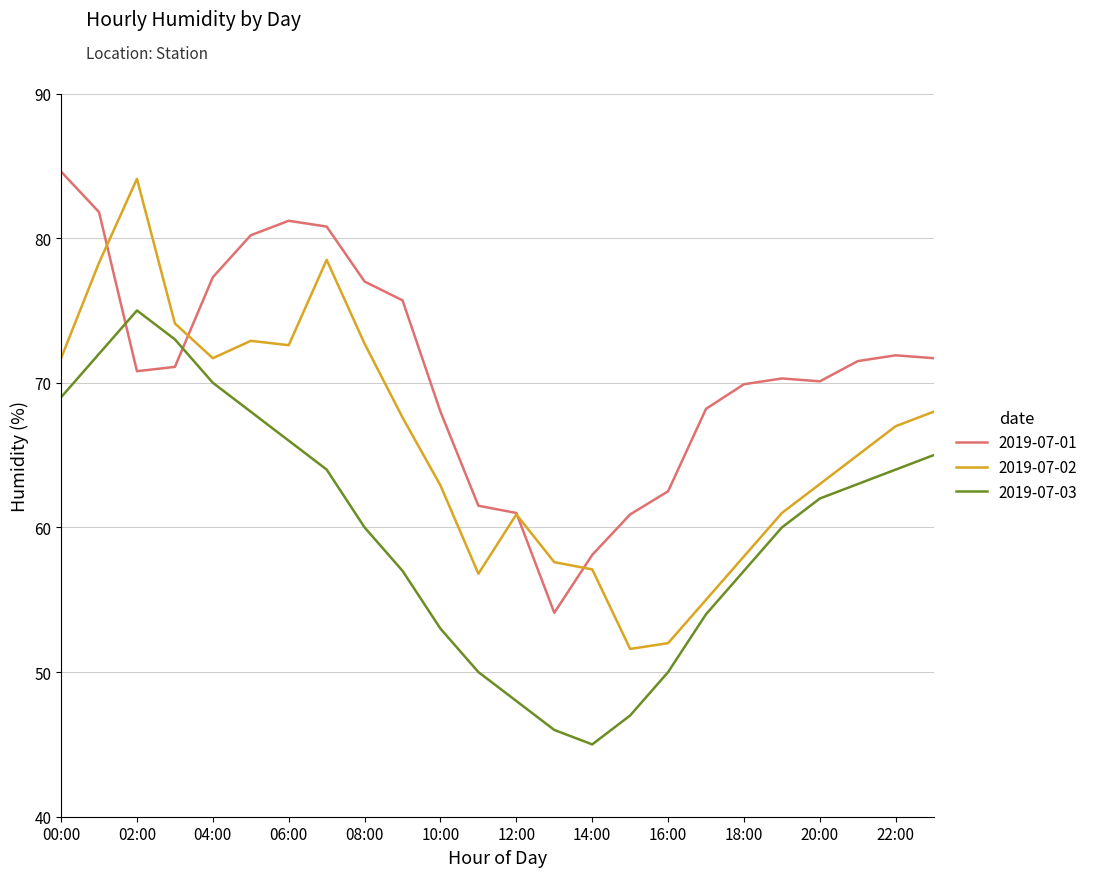

What is the smallest value displayed?

45.0